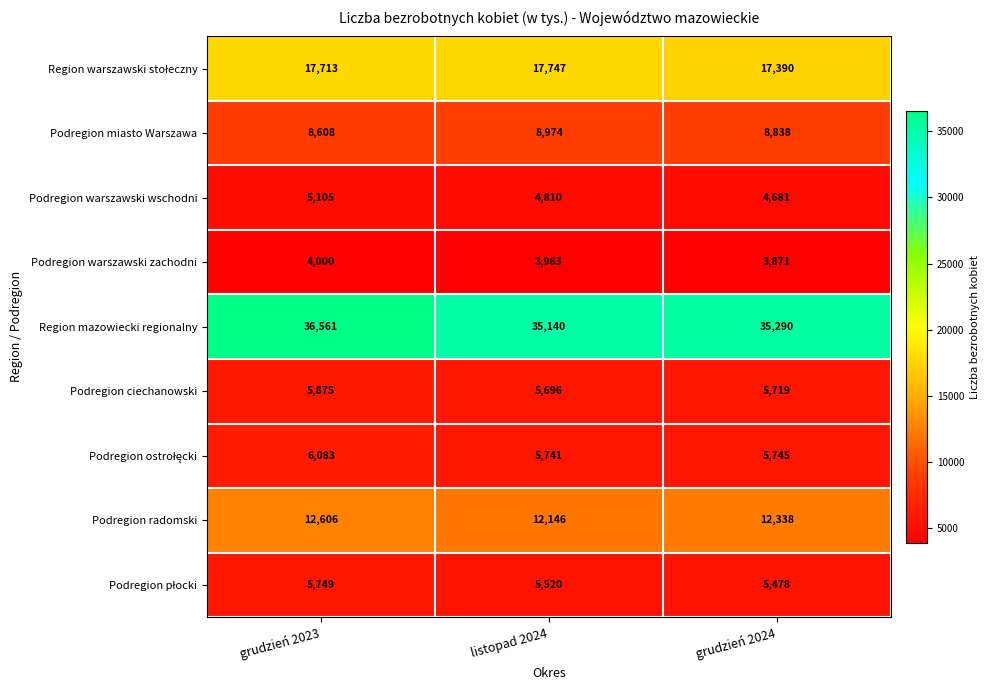

At which category does the chart reach its minimum across all series?

grudzień 2024